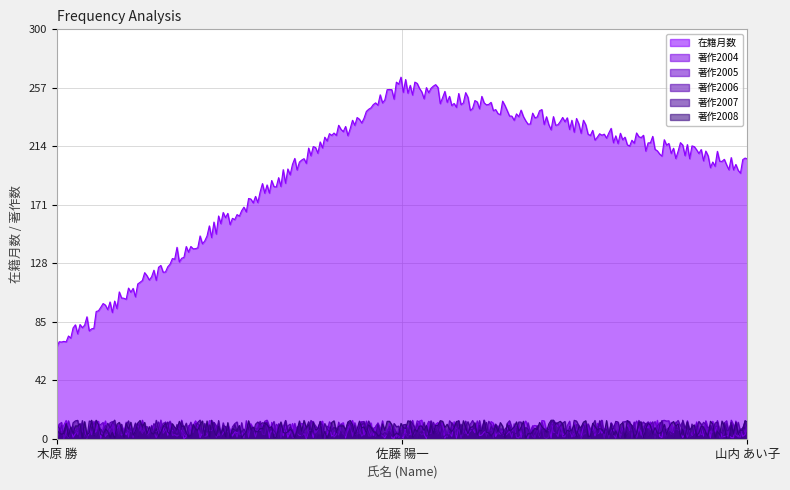

Rank the series by their maximum value, from highest to lowest.

在籍月数, 著作2004, 著作2005, 著作2006, 著作2007, 著作2008